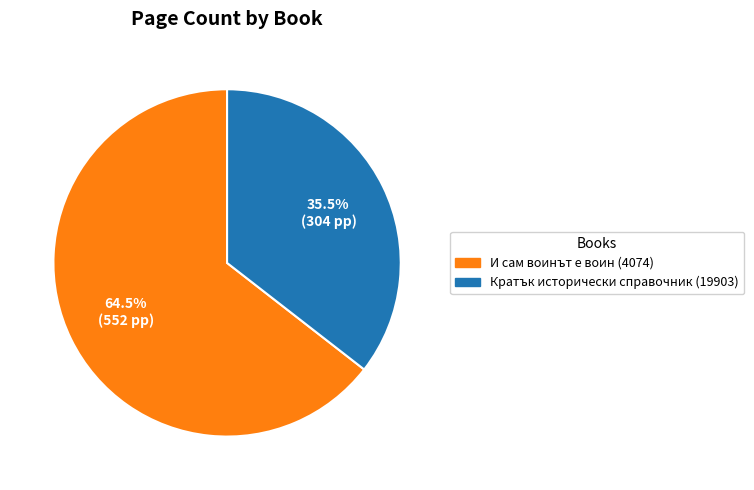

Is there a majority slice in this chart?

Yes